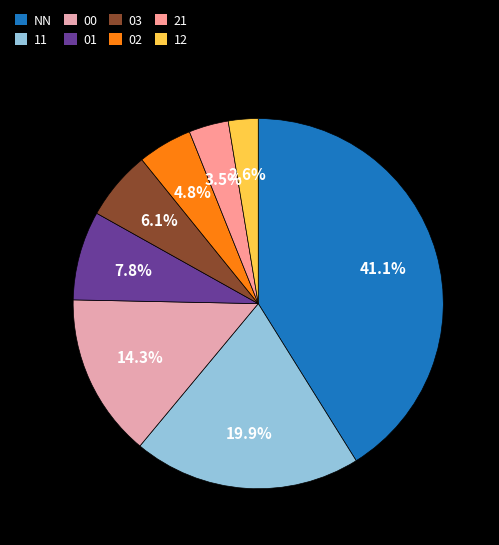

What is the change in value from NN to 21?

-87